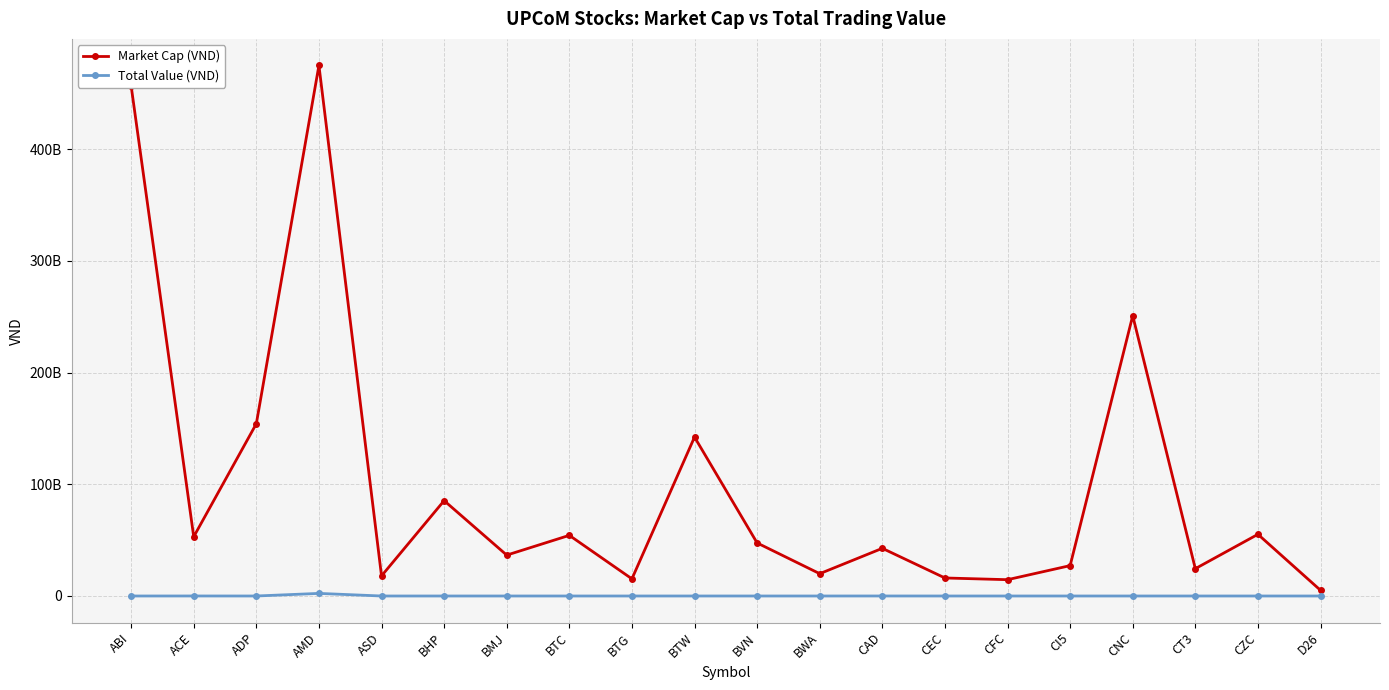

Reading right to left, what are all the values shown in this chart?

Market Cap (VND): 5100000000	55225530000	24467596000	250964460500	27200000000	14605680000	16137997200	42681450204	19980000000	47500000000	142272000000	15351000000	54305914000	36600000000	85367397000	18000000000	475050000000	154239975900	53058200000	456838320000
Total Value (VND): 0	0	0	0	0	0	0	16830000	0	0	1520000	0	0	0	0	0	2326220000	0	20000000	0